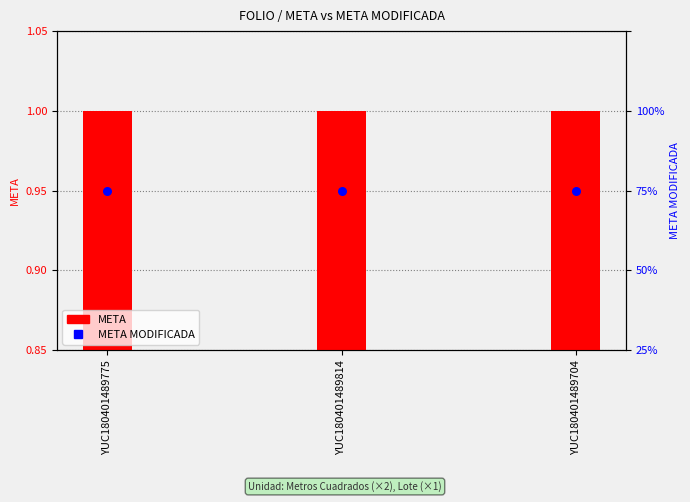

Which series has the largest total across all categories?

META MODIFICADA